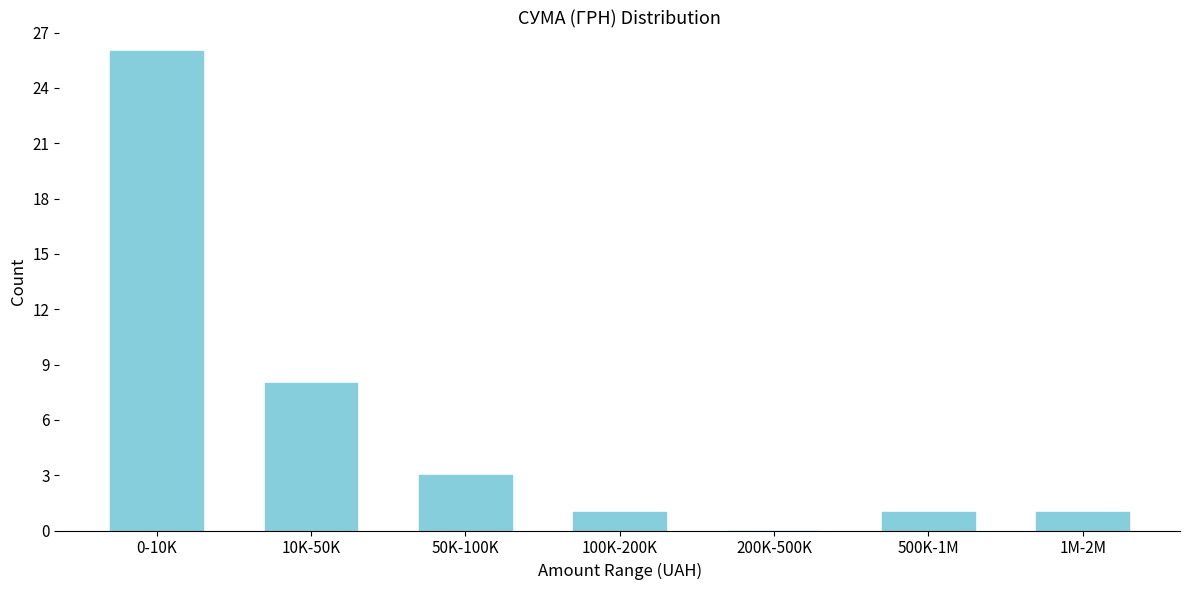

Reading left to right, what are all the values shown in this chart?

0-10K=26	10K-50K=8	50K-100K=3	100K-200K=1	200K-500K=0	500K-1M=1	1M-2M=1